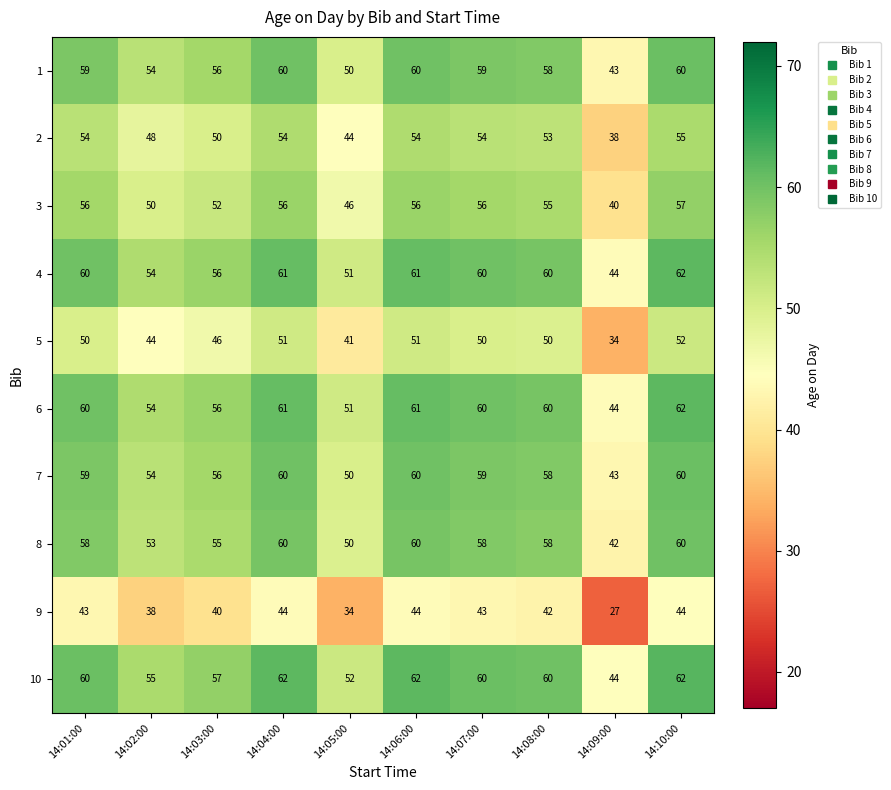

Is it true that 8 equals 23 at 14:05:00?

False